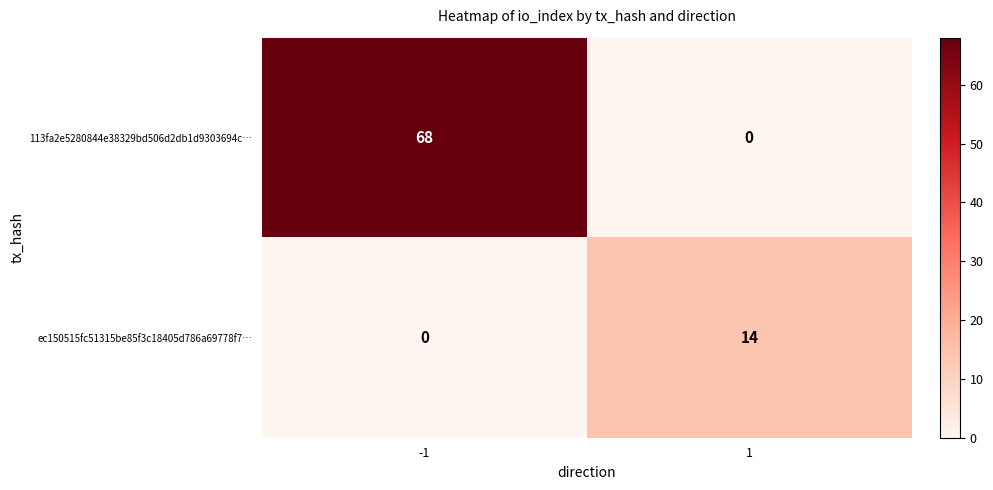

At -1, list the series in order from largest to smallest.

113fa2e5280844e38329bd506d2db1d9303694c…, ec150515fc51315be85f3c18405d786a69778f7…